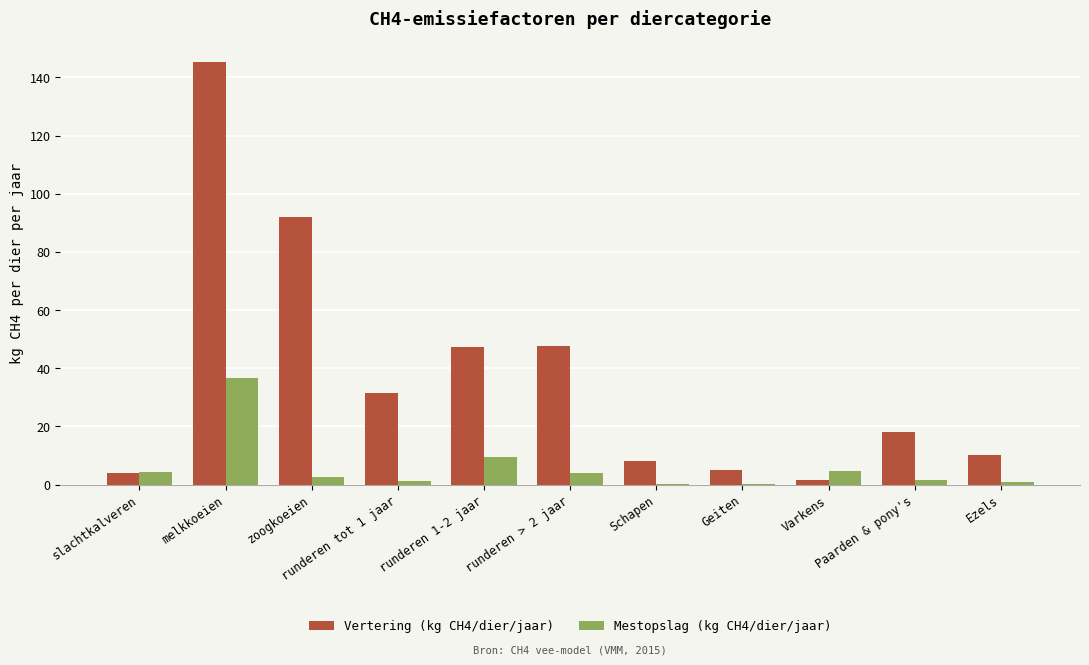

Which series changed the most between melkkoeien and zoogkoeien?

Vertering (kg CH4/dier/jaar)